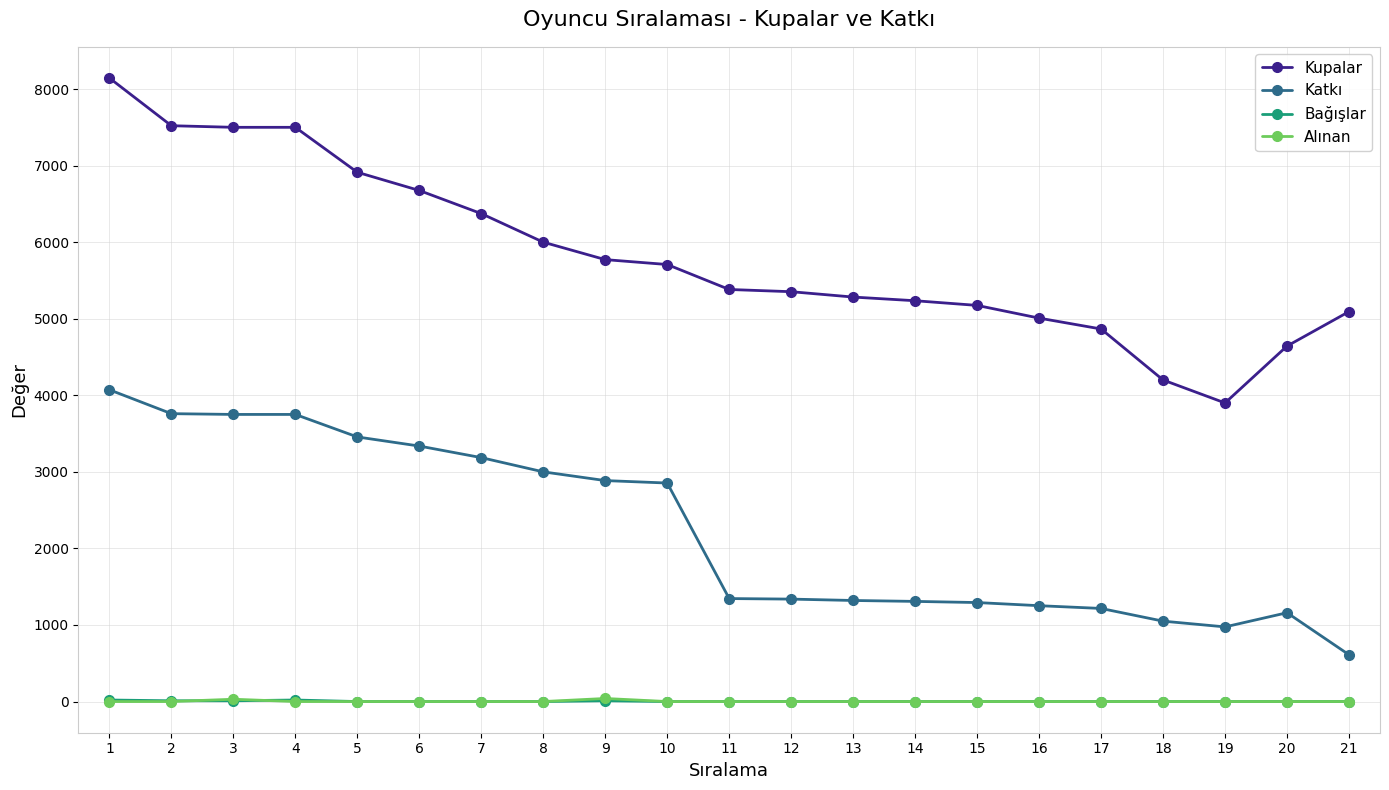

The value of Alınan at 18 is 0. True or false?

True